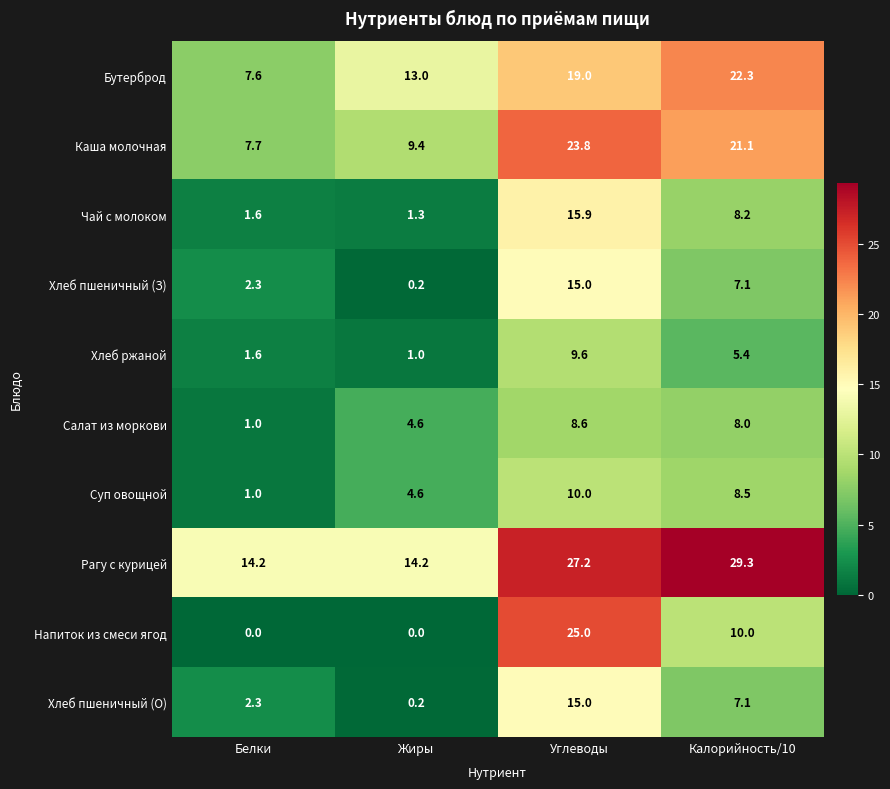

What is the sum of the Рагу с курицей values at Жиры and Углеводы?

41.4